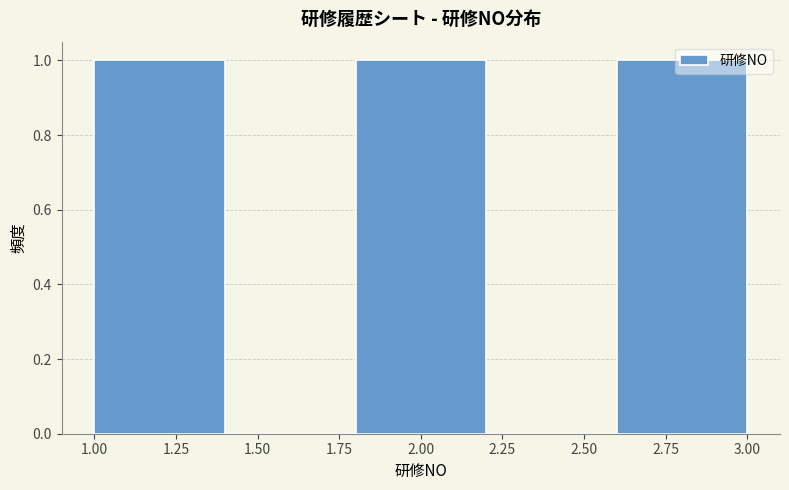

Reading left to right, transcribe this chart: for each bar, give the range it covers on the x-axis and its height. The values are not printed on the chart, so give them approximately, as read against the axis.

1.0 to 1.4: 1
1.4 to 1.8: 0
1.8 to 2.2: 1
2.2 to 2.6: 0
2.6 to 3.0: 1